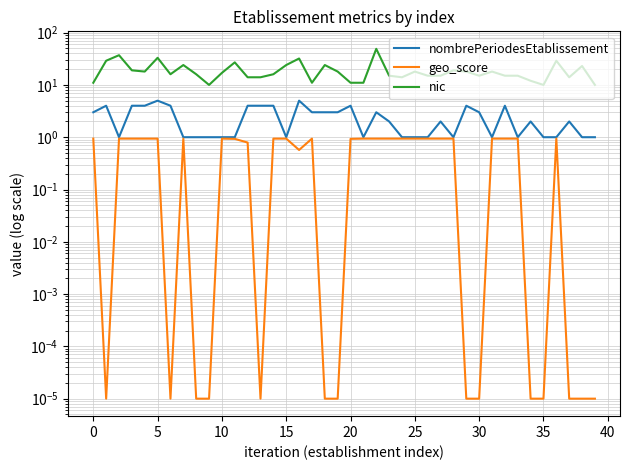

At how many categories does at least one series exceed 43?

1